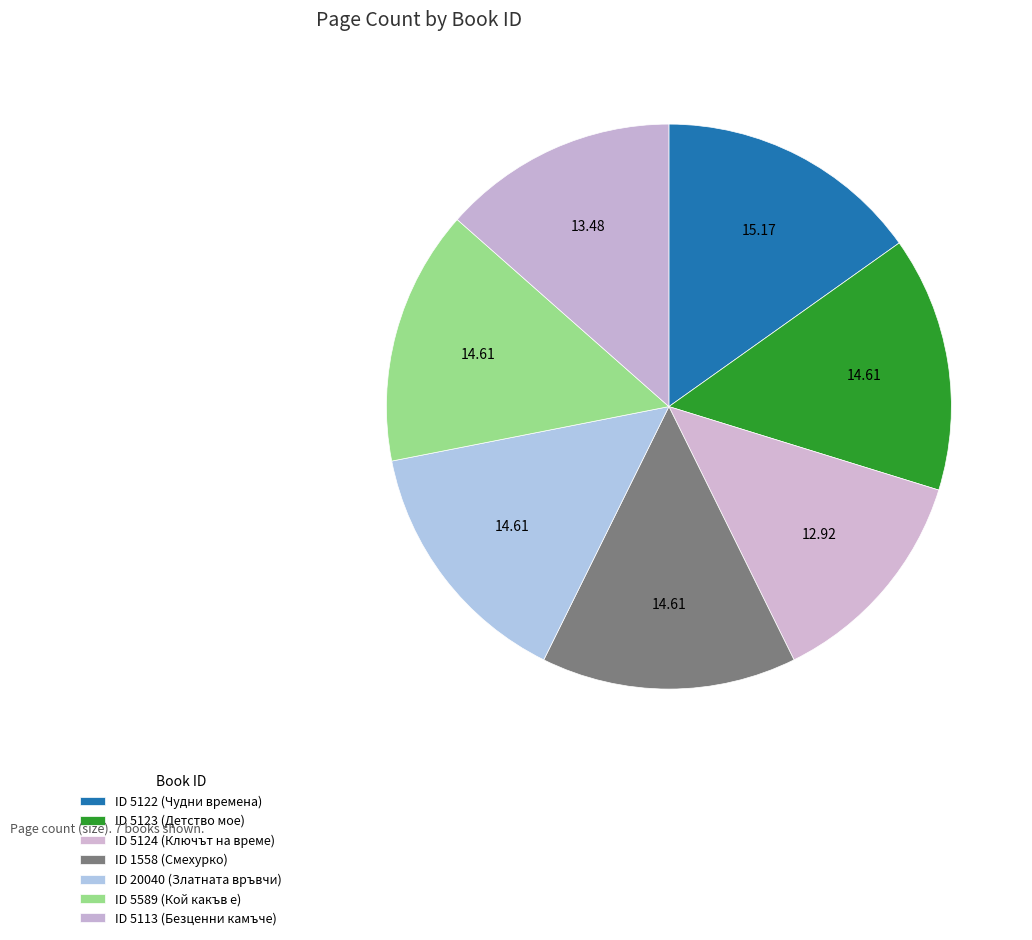

Rank the categories by value from lowest to highest.

5124, 5113, 5123, 1558, 20040, 5589, 5122